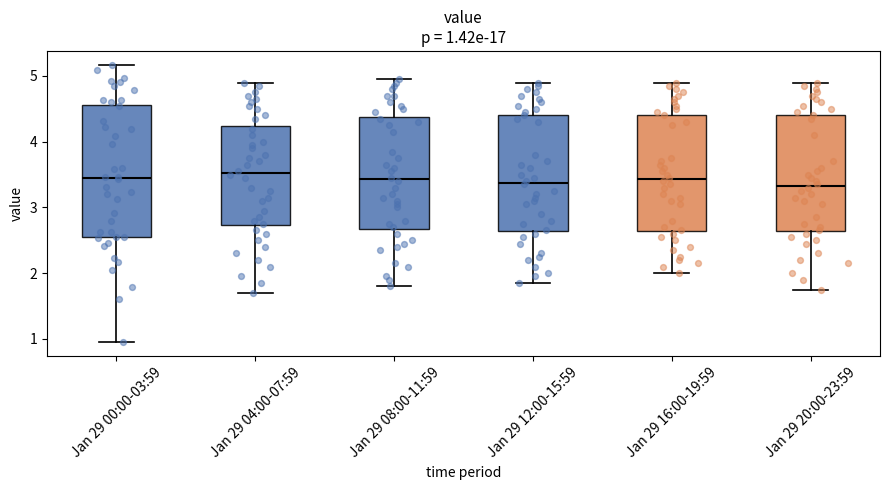

Comparing the boxes themselves (not the whiskers), which one is the tallest?

Jan 29 00:00-03:59